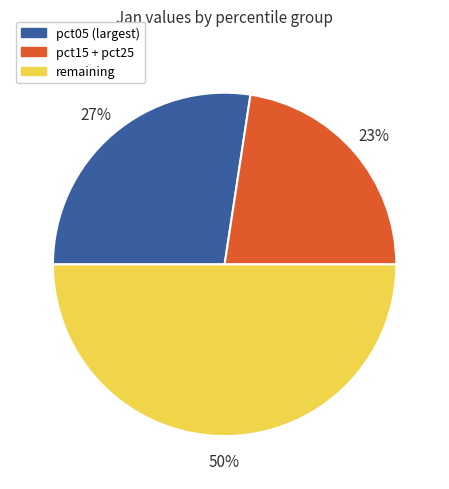

To the nearest percent, what portion does pct05 (largest) represent?

27%